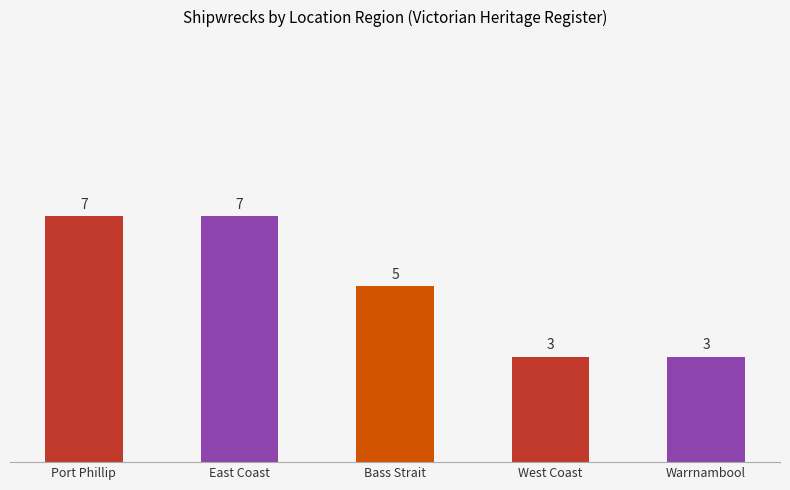

What is the sum of all values?

25